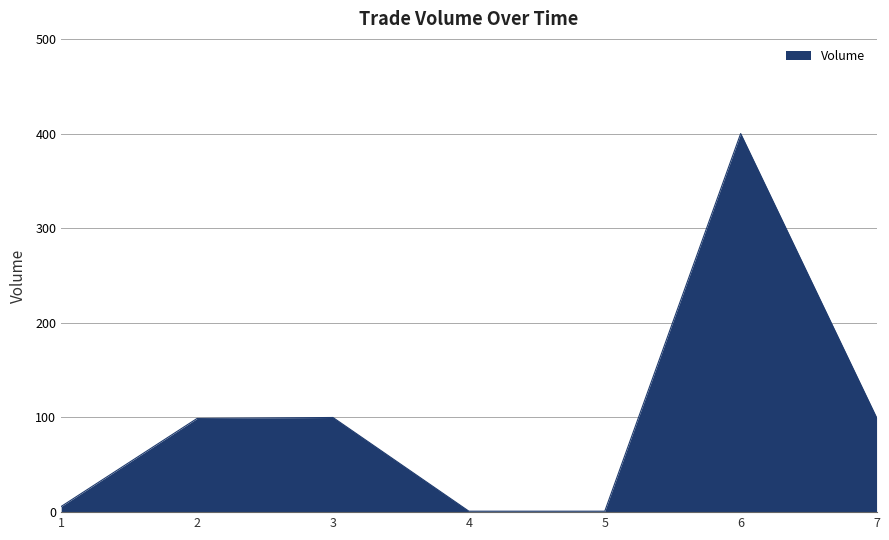

What is the difference between the maximum and minimum values?

399